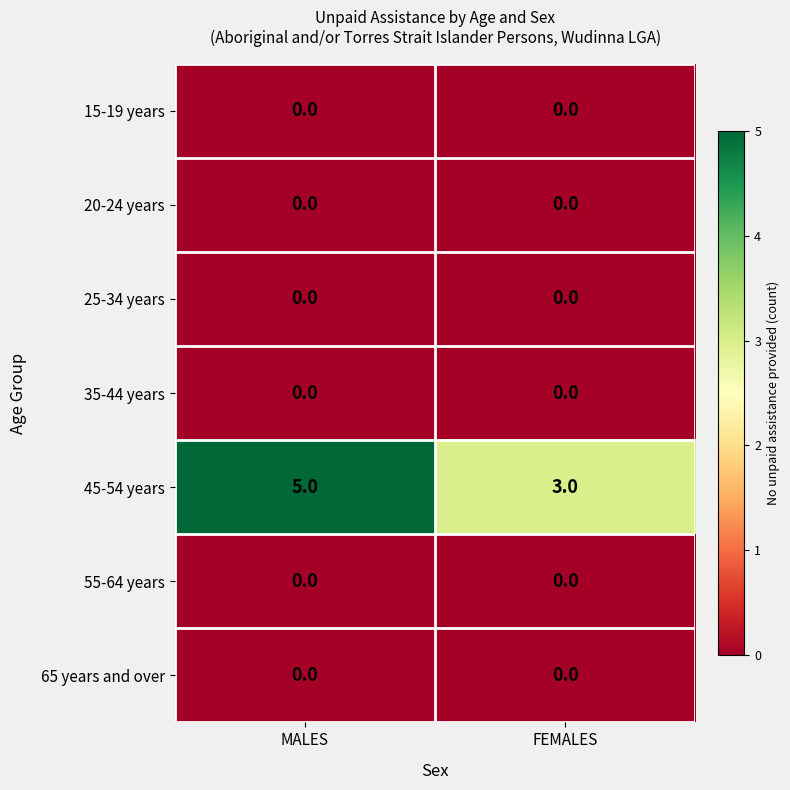

Which series changed the most between MALES and FEMALES?

45-54 years